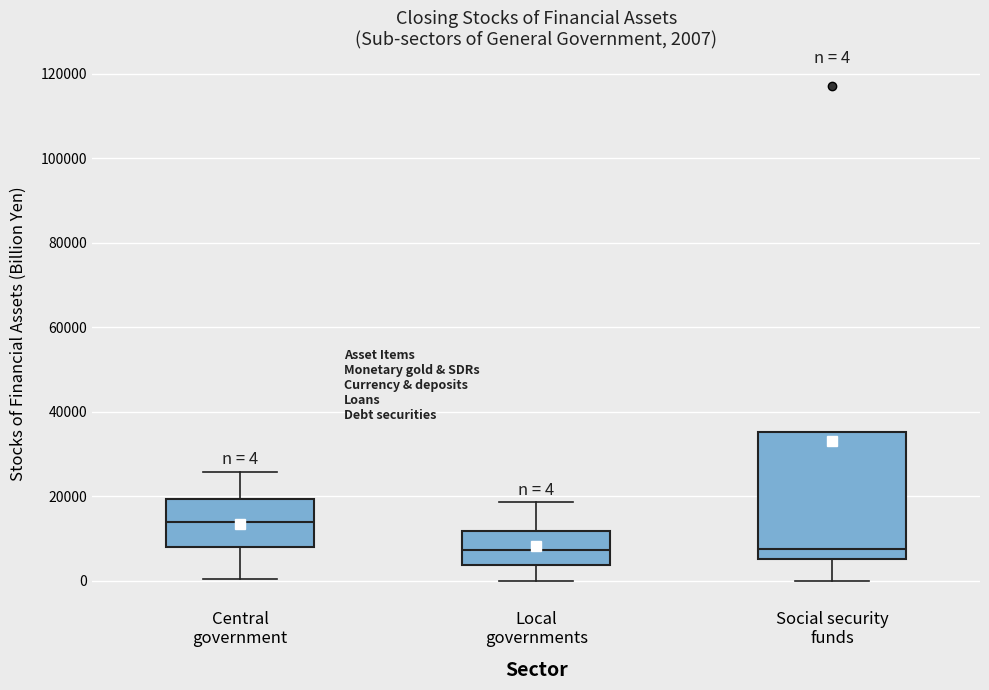

Which box is the tallest, from its lower edge to its upper edge?

Social security funds